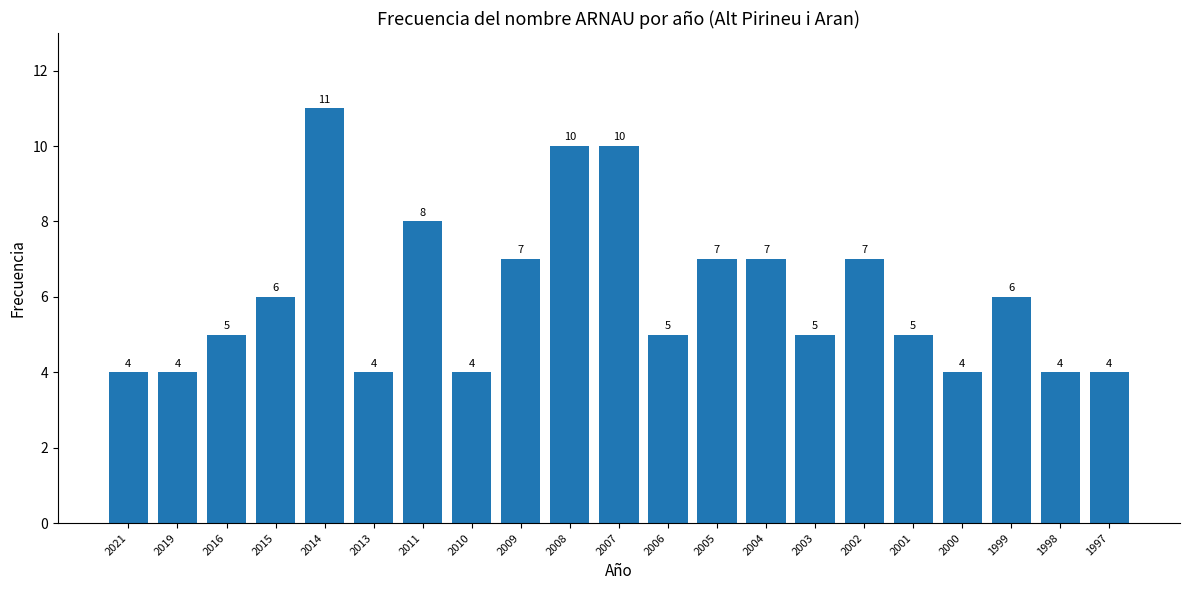

Are the bars grouped side by side (vs. stacked)?

No